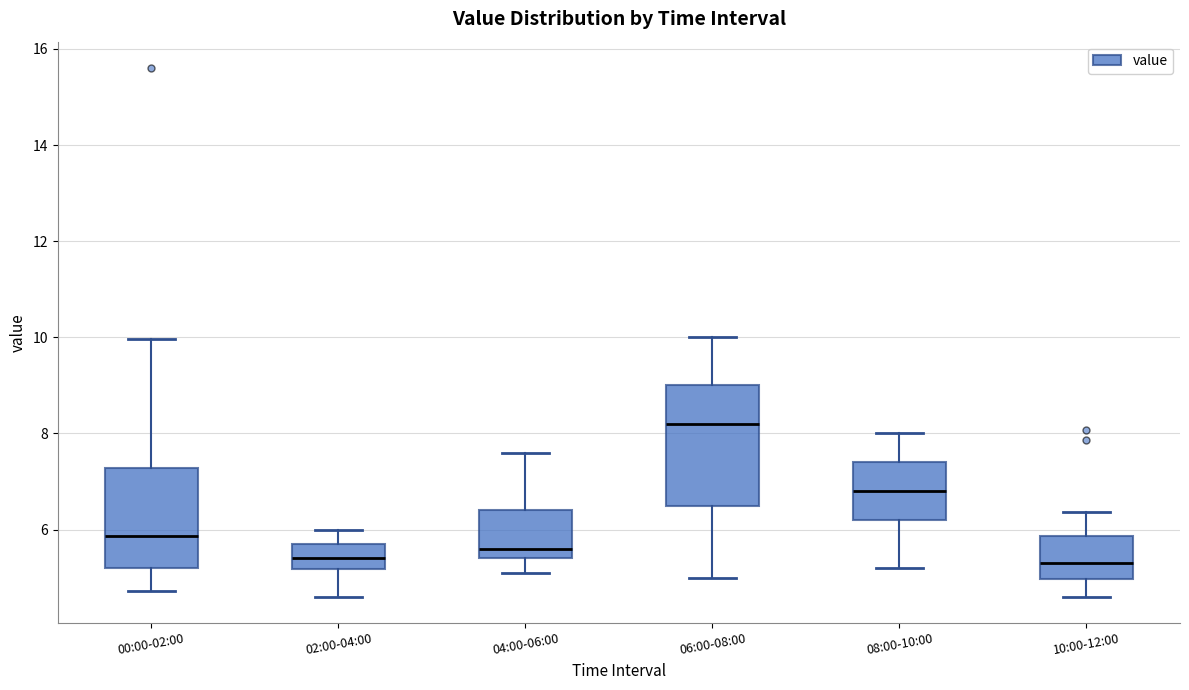

Where does the lower whisker of the box for 06:00-08:00 end on the y-axis? The values are not printed on the chart, so give them approximately, as read against the axis.

5.0